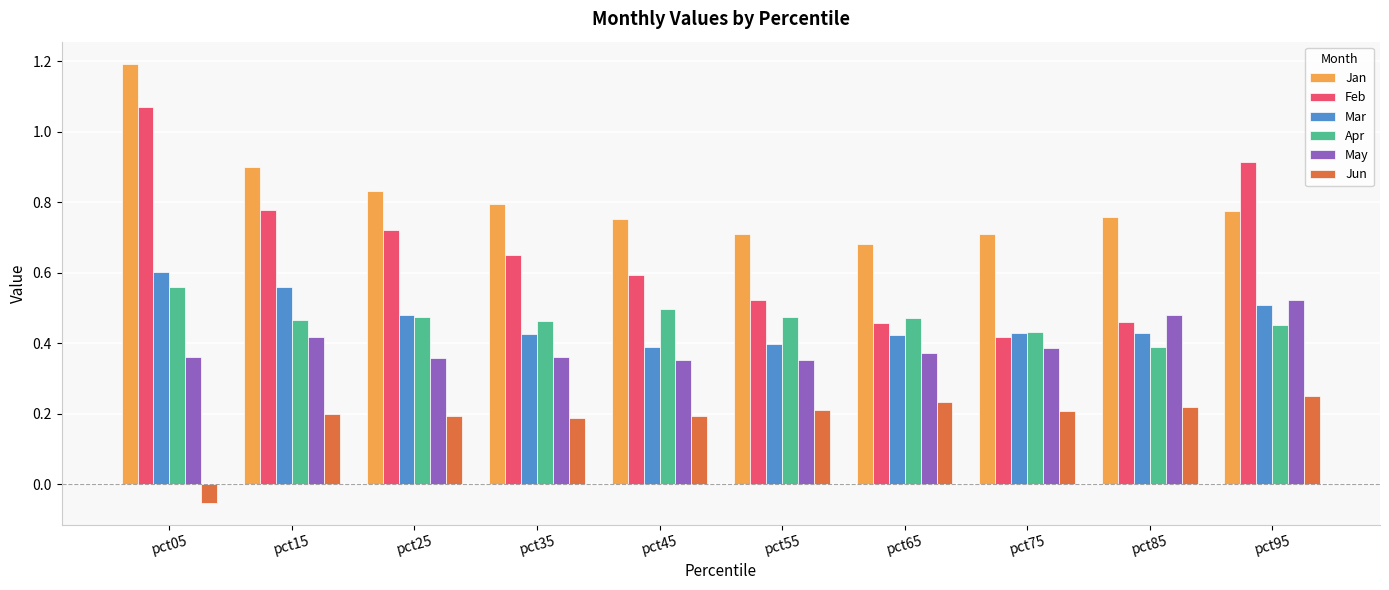

Which series has the largest total across all categories?

Jan